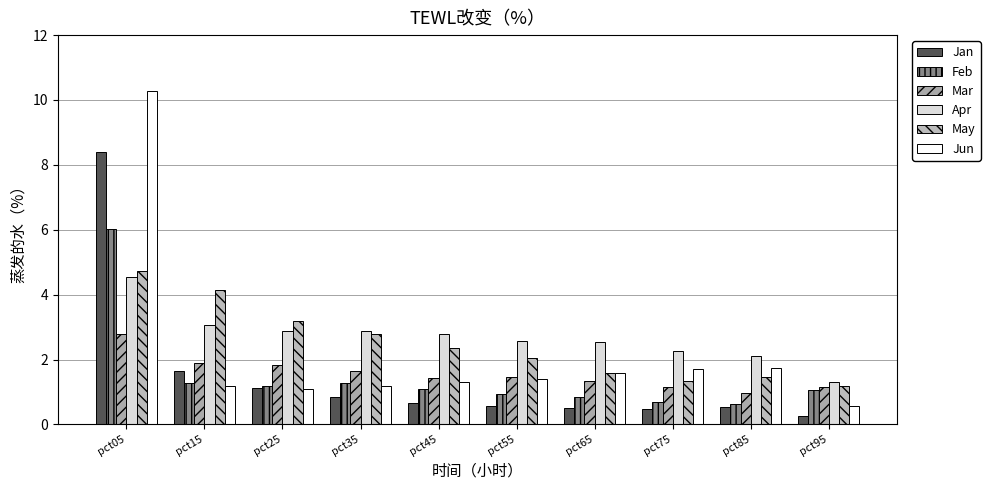

Is the value of Apr at pct25 greater than the value of Feb at pct35?

Yes